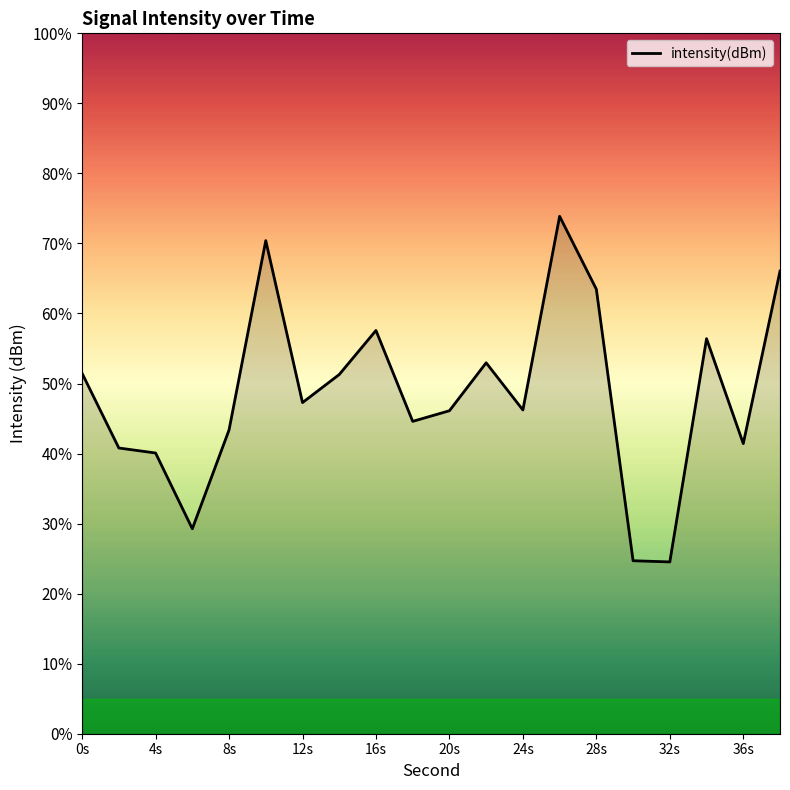

What is the smallest value displayed?

24.5